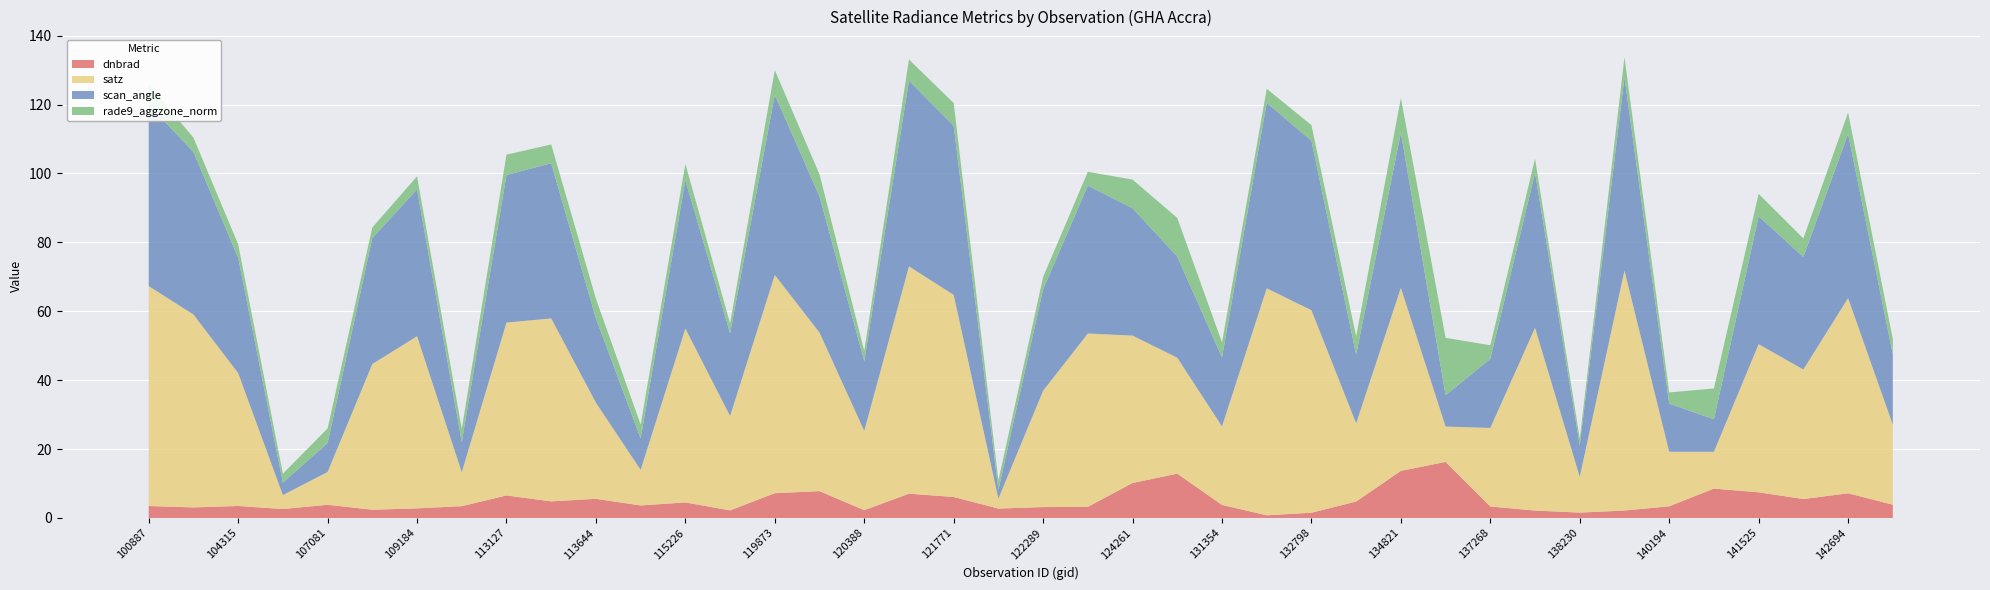

Reading right to left, list all the values displayed in this chart.

dnbrad: 3.9	7.2	5.5	7.4	8.5	3.4	2.2	1.6	2.2	3.3	16.3	13.7	4.8	1.5	0.8	3.8	12.8	10.2	3.2	3.2	2.7	6.1	7.0	2.3	7.8	7.2	2.2	4.5	3.6	5.5	4.8	6.5	3.4	2.8	2.4	3.8	2.6	3.5	3.1	3.5
satz: 23.2	56.7	37.6	43.0	10.7	15.8	69.7	10.4	53.0	22.8	10.3	53.1	22.7	58.8	65.9	22.8	33.7	42.8	50.3	33.8	2.9	58.7	66.0	23.0	46.0	63.3	27.4	50.5	10.3	27.9	53.1	50.2	9.9	50.0	42.3	9.5	4.1	38.6	56.0	63.8
scan_angle: 20.4	47.7	32.7	37.1	9.4	14.0	56.1	9.2	45.0	20.1	9.1	45.1	20.0	49.2	53.9	20.0	29.4	37.0	42.9	29.5	2.6	49.1	53.9	20.3	39.6	52.3	24.0	43.0	9.1	24.5	45.0	42.8	8.7	42.7	36.5	8.4	3.6	33.5	47.2	52.6
rade9_aggzone_norm: 4.4	6.2	5.4	6.5	8.9	3.2	5.8	2.0	4.1	3.9	16.7	10.0	5.3	4.5	4.0	4.4	11.2	8.3	4.0	3.6	2.7	6.6	6.1	2.9	6.4	7.2	2.8	4.8	4.0	5.7	5.4	5.9	3.8	3.8	3.1	4.2	2.6	3.9	4.2	5.8